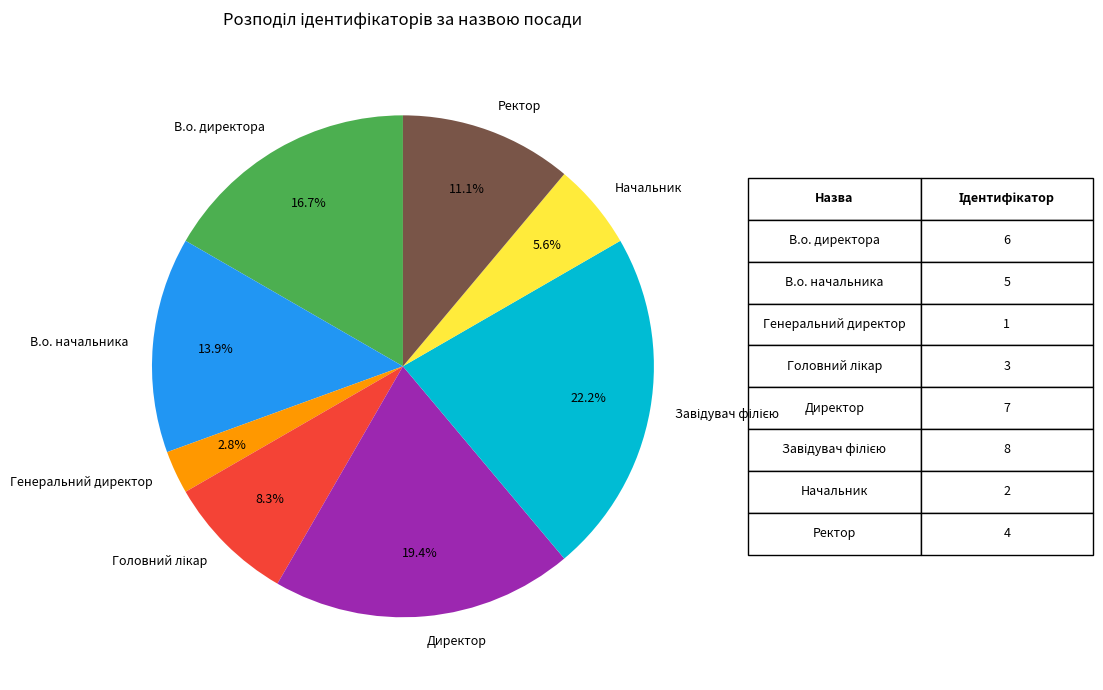

Do Ректор and Директор together represent more than half of the pie?

No